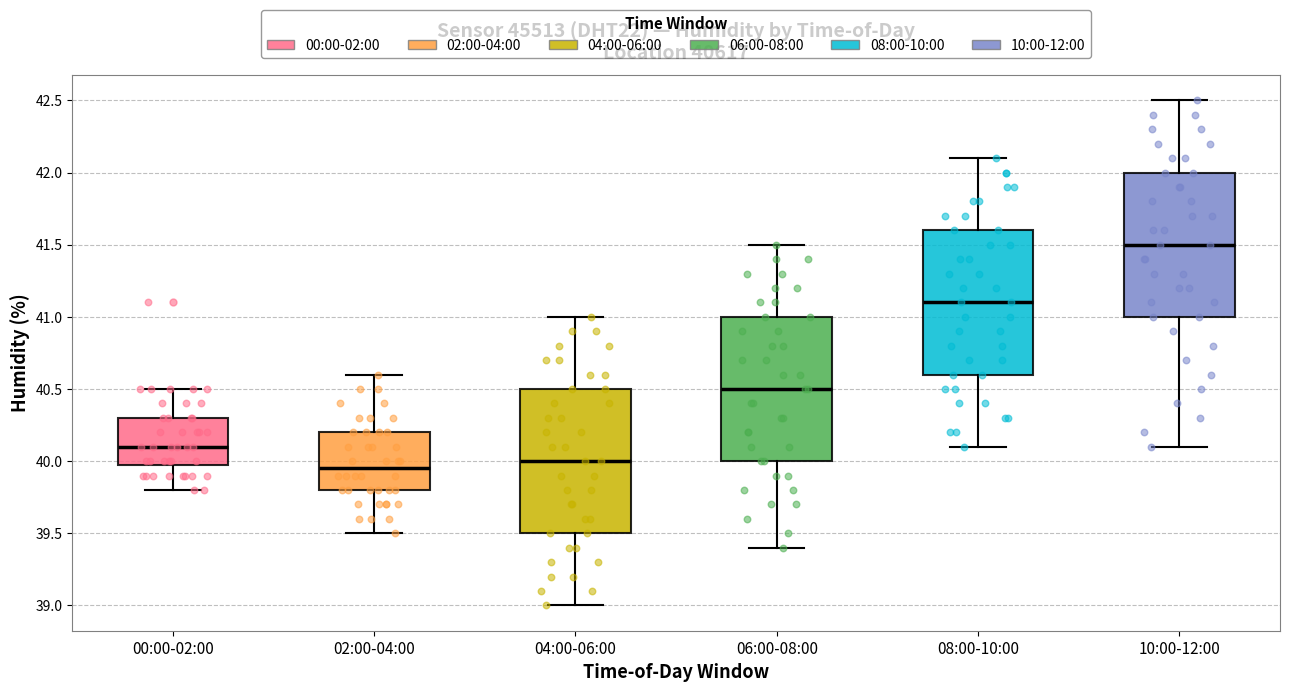

Reading left to right, read every box against the y-axis: the position of its median line, the range the box covers, and the ends of its whiskers. The values are not printed on the chart, so give them approximately, as read against the axis.

00:00-02:00: median 40.10, box 40.00 to 40.30, whiskers 39.80 to 40.50
02:00-04:00: median 39.95, box 39.80 to 40.20, whiskers 39.50 to 40.60
04:00-06:00: median 40.00, box 39.50 to 40.50, whiskers 39.00 to 41.00
06:00-08:00: median 40.50, box 40.00 to 41.00, whiskers 39.40 to 41.50
08:00-10:00: median 41.10, box 40.60 to 41.60, whiskers 40.10 to 42.10
10:00-12:00: median 41.50, box 41.00 to 42.00, whiskers 40.10 to 42.50